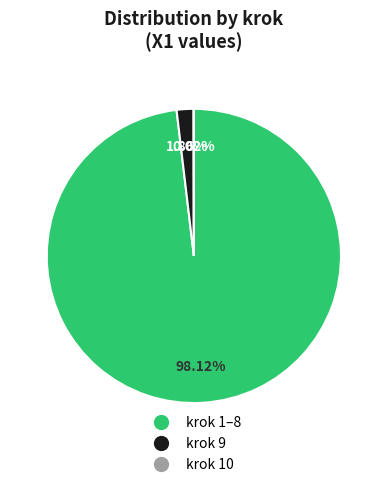

To the nearest percent, what is the average slice percentage?

33%